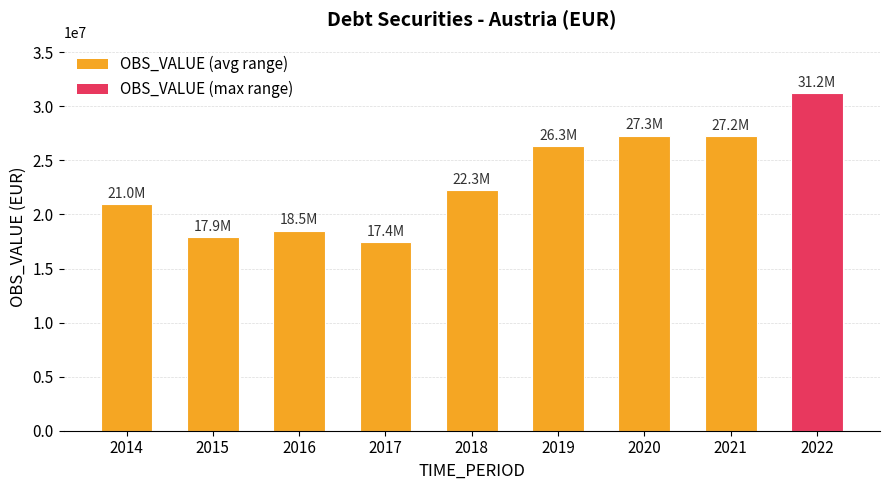

What is the value of the 7th bar from the left?

27296504